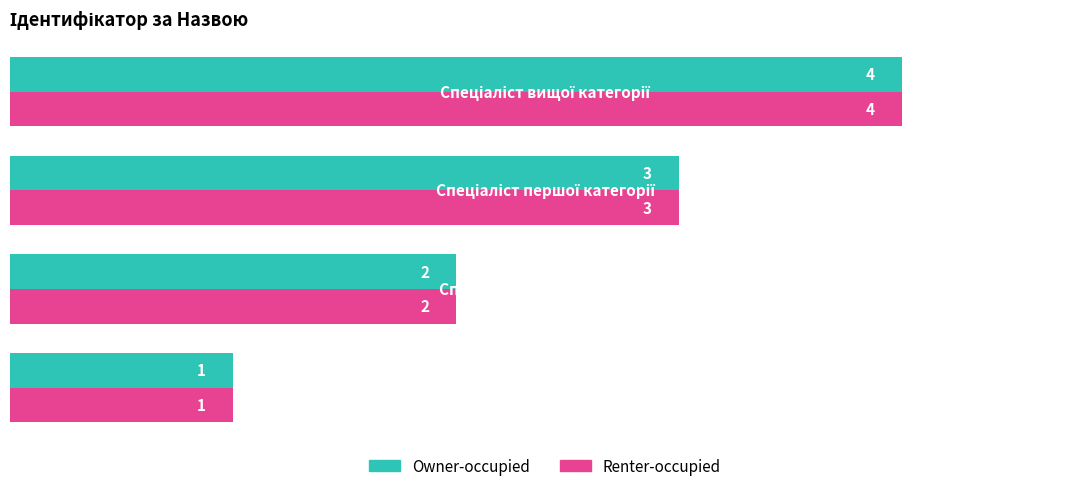

How many Renter-occupied values are between 2 and 4?

3